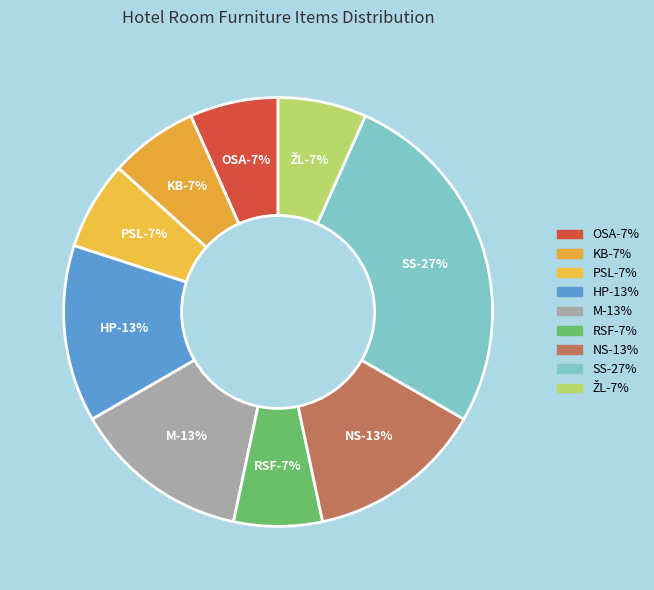

The OSA slice represents 6% of the pie. True or false?

False